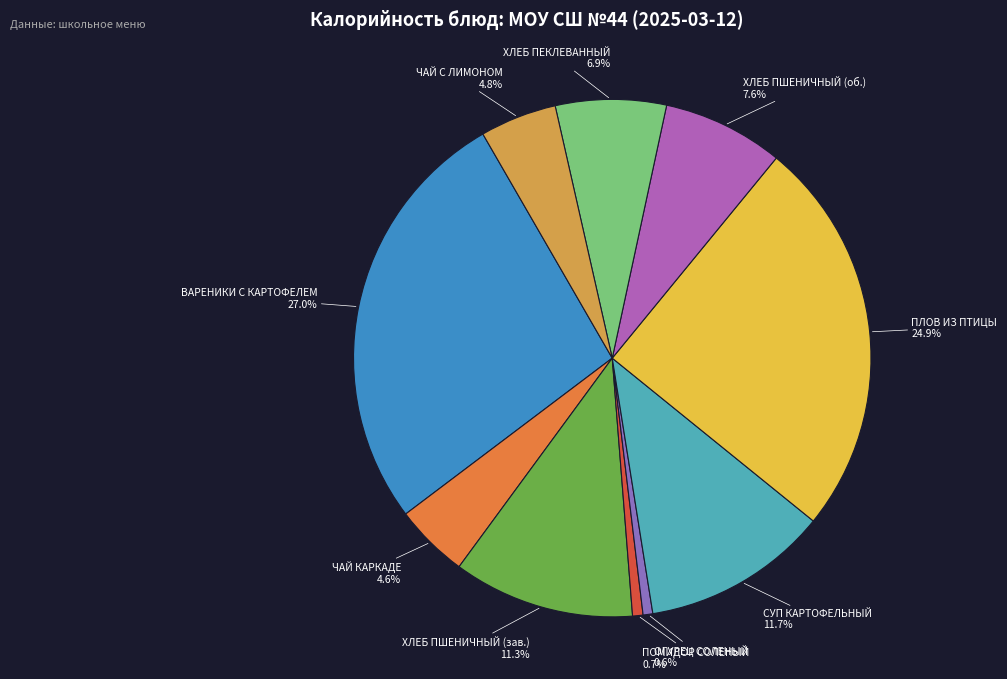

Is there a majority slice in this chart?

No